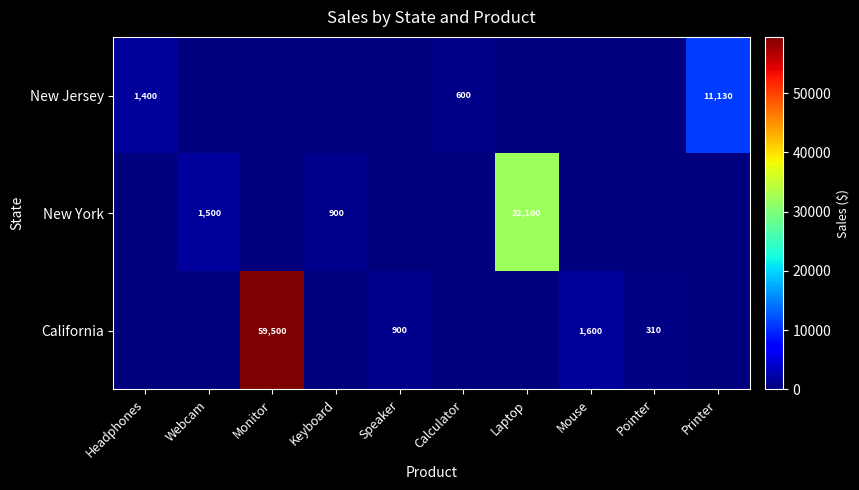

The value of California at Mouse is 1600. True or false?

True